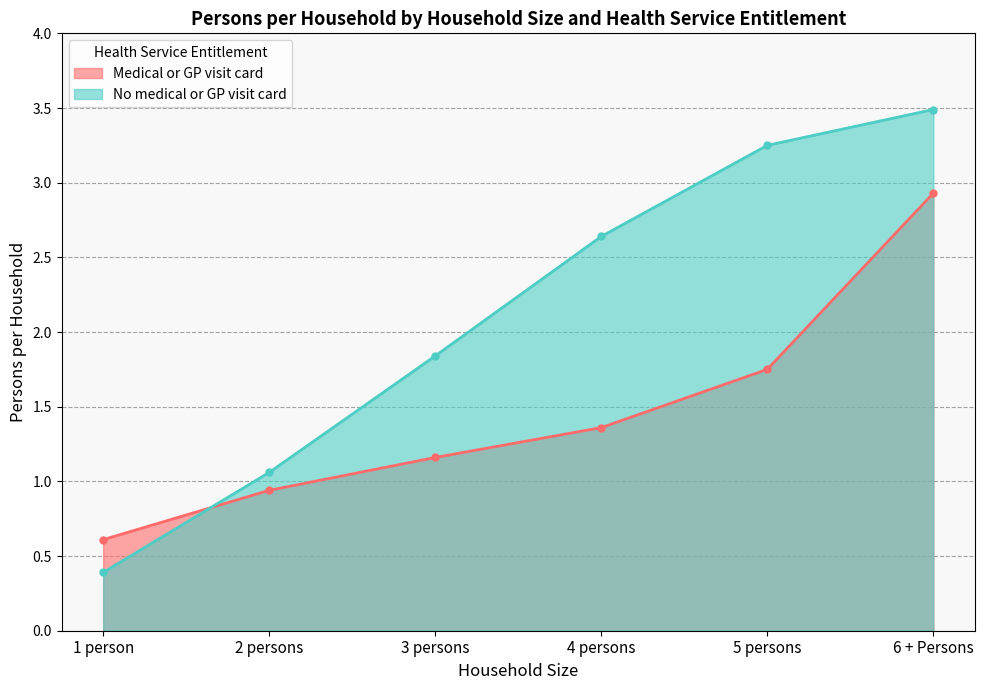

How many distinct data groups are displayed?

2